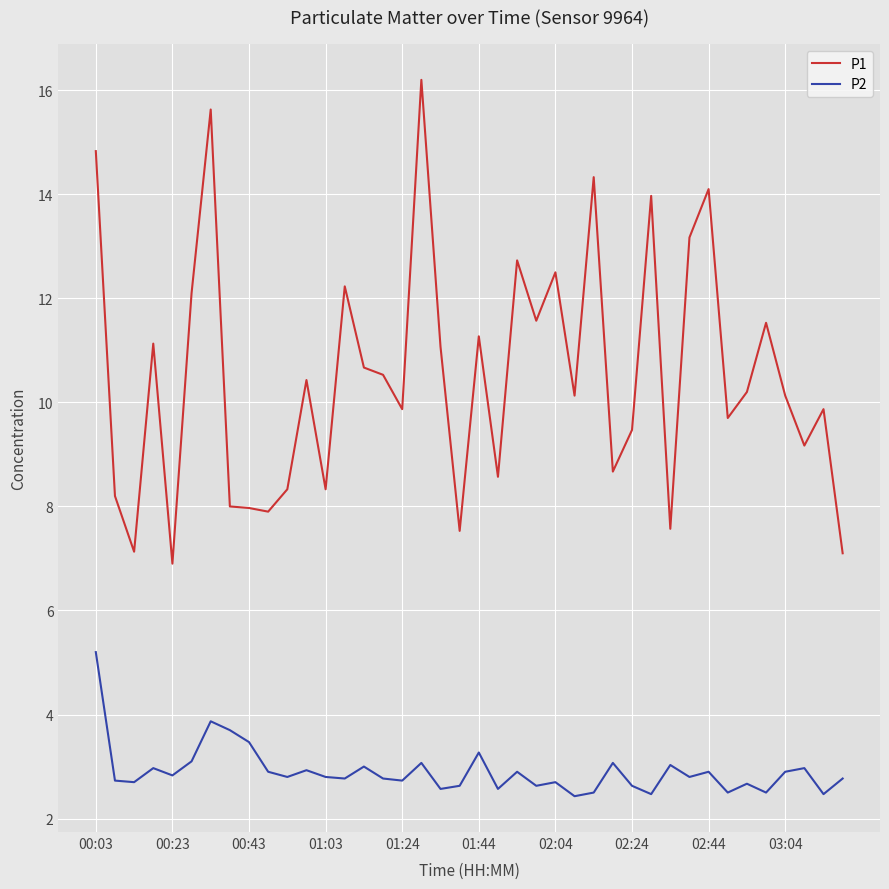

What is the maximum value shown in the chart?

16.2